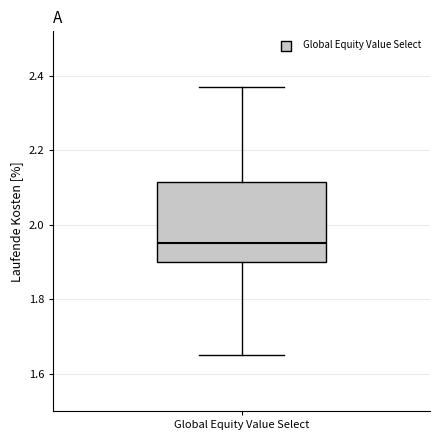

Read this box plot against the y-axis: the position of the median line, the range covered by the box, and the ends of both whiskers. The values are not printed on the chart, so give them approximately, as read against the axis.

median 1.96, box 1.90 to 2.12, whiskers 1.66 to 2.38